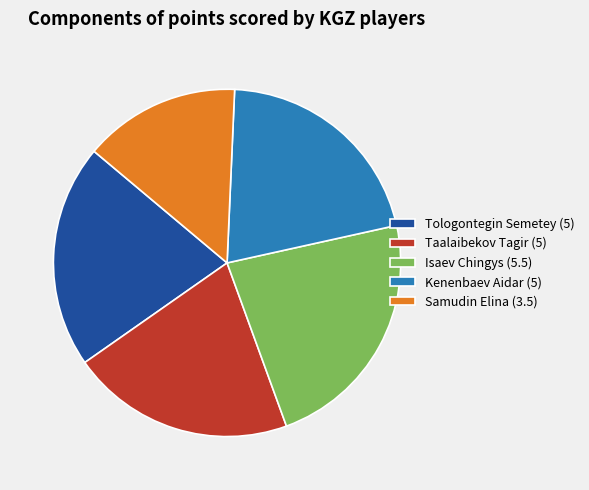

The Samudin Elina slice represents 15% of the pie. True or false?

True